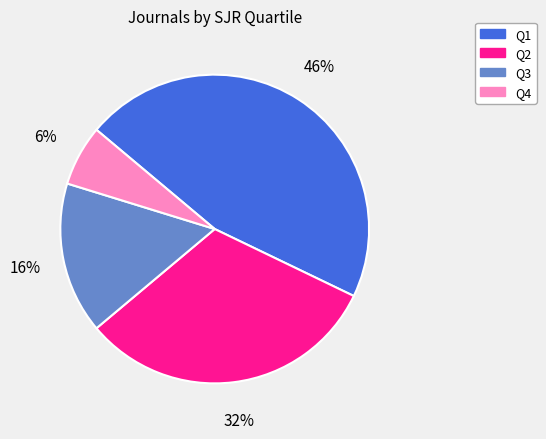

What percentage is the Q3 slice, to the nearest percent?

16%